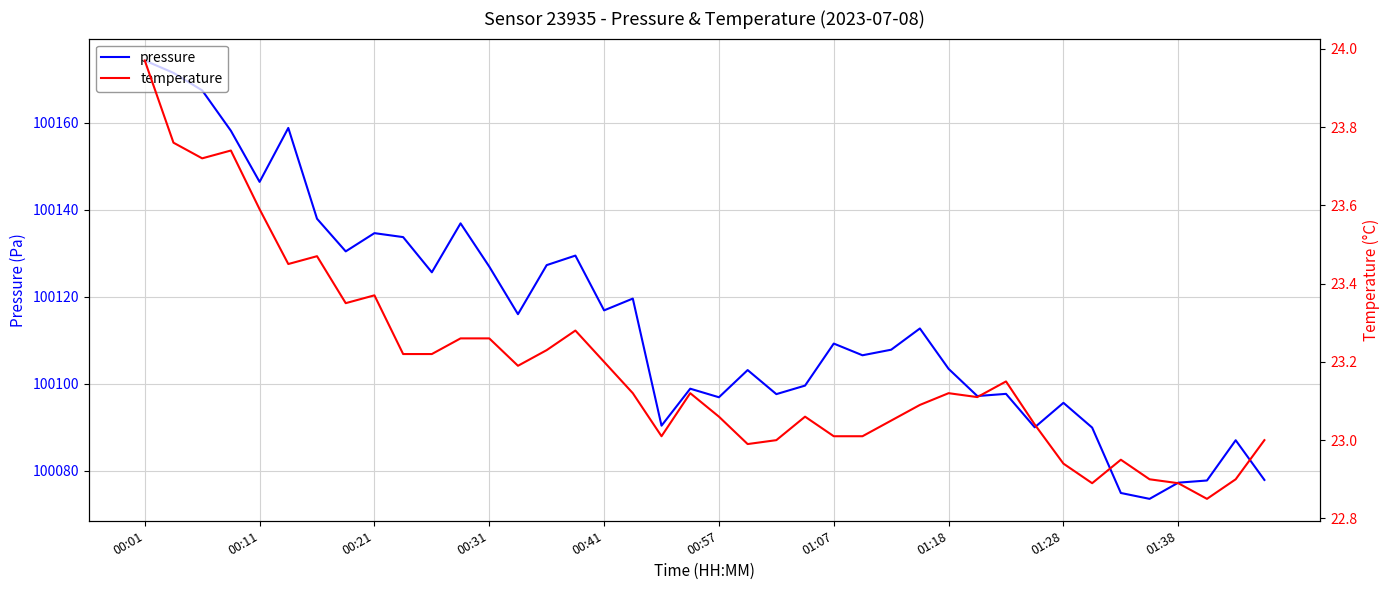

What is the highest value of the pressure series?

100174.3